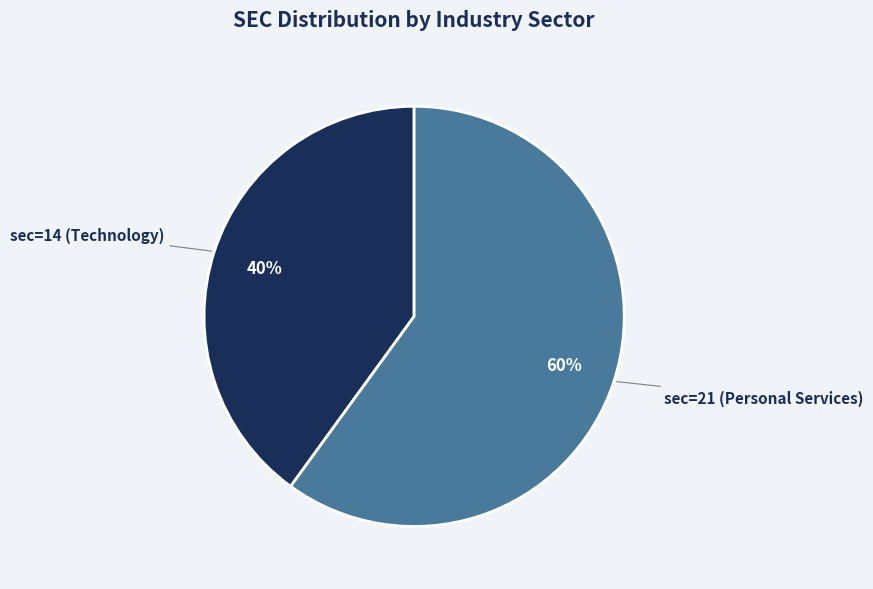

Is there a majority slice in this chart?

Yes